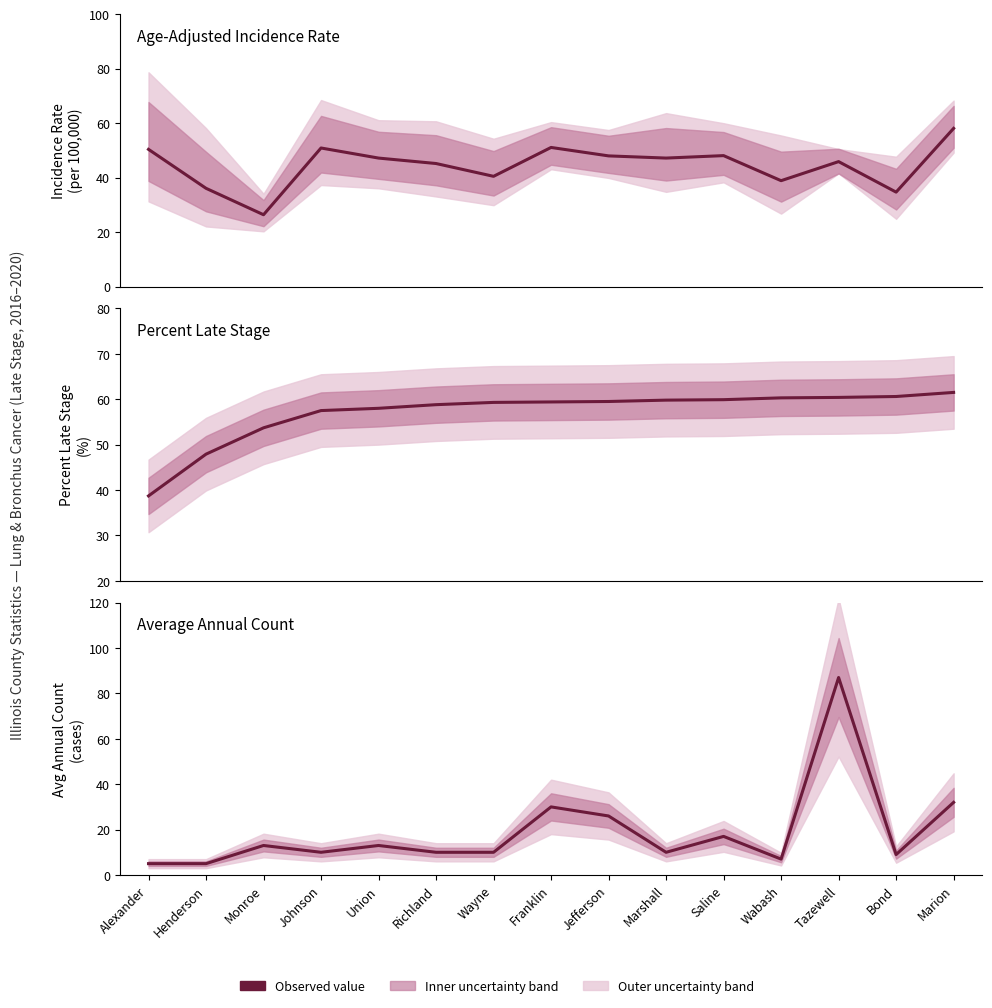

Rank the categories by Percent Late Stage value from lowest to highest.

Alexander, Henderson, Monroe, Johnson, Union, Richland, Wayne, Franklin, Jefferson, Marshall, Saline, Wabash, Tazewell, Bond, Marion